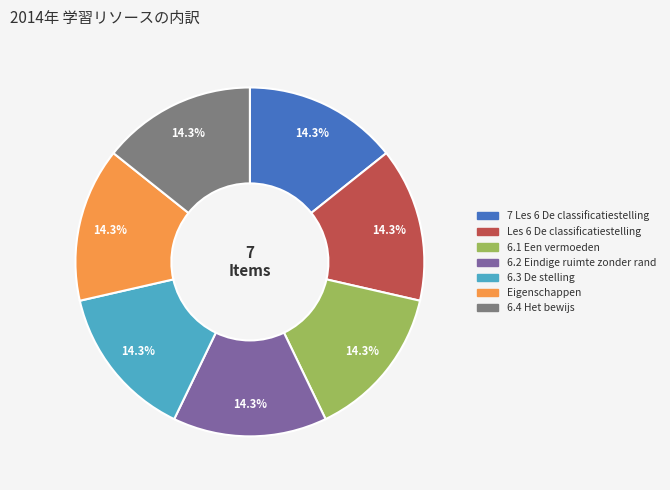

What percentage is the 6.1 Een vermoeden slice, to the nearest percent?

14%